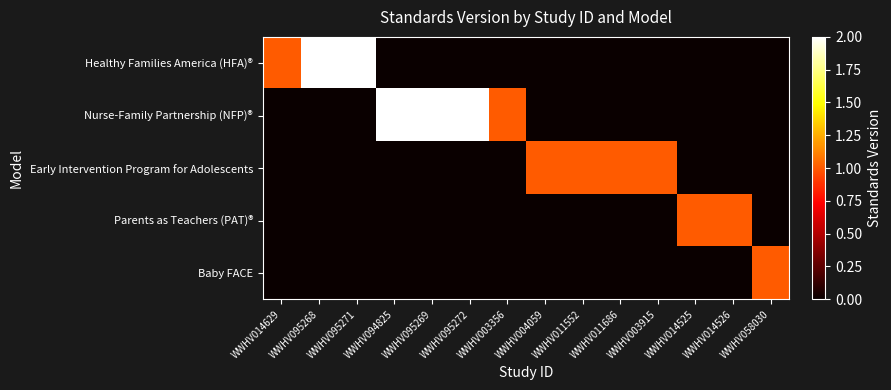

Which has a higher value, WWHV004059 or WWHV094825?

WWHV004059